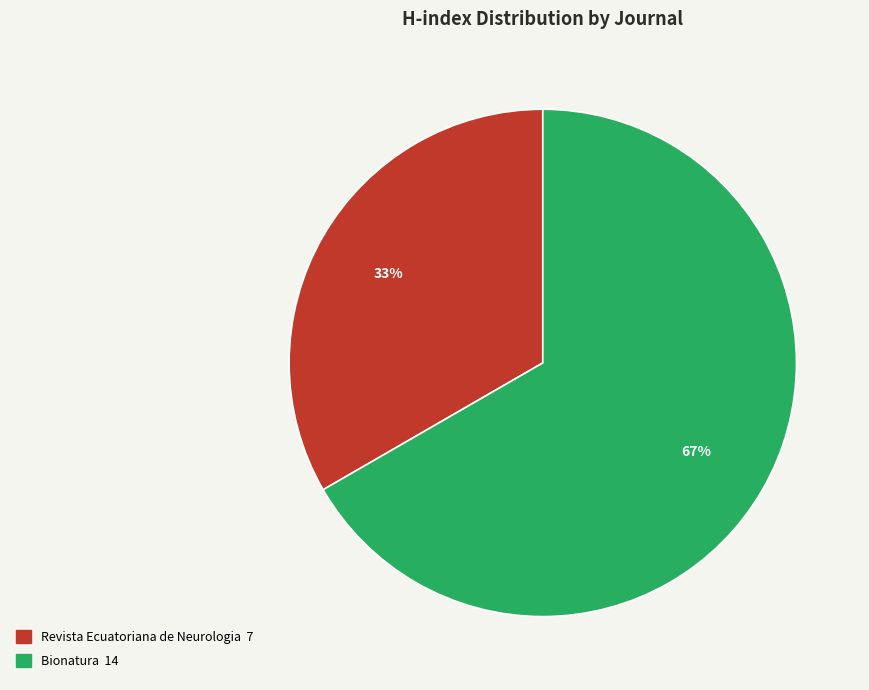

To the nearest percent, what is the average slice percentage?

50%